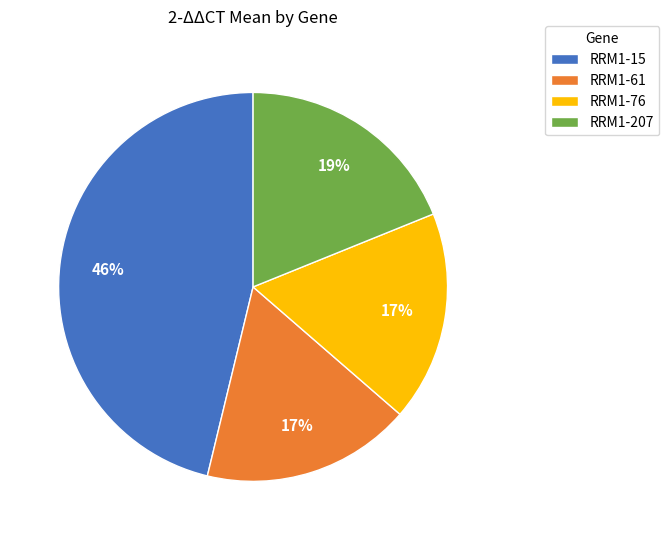

Combined, do RRM1-15 and RRM1-76 account for over 50%?

Yes